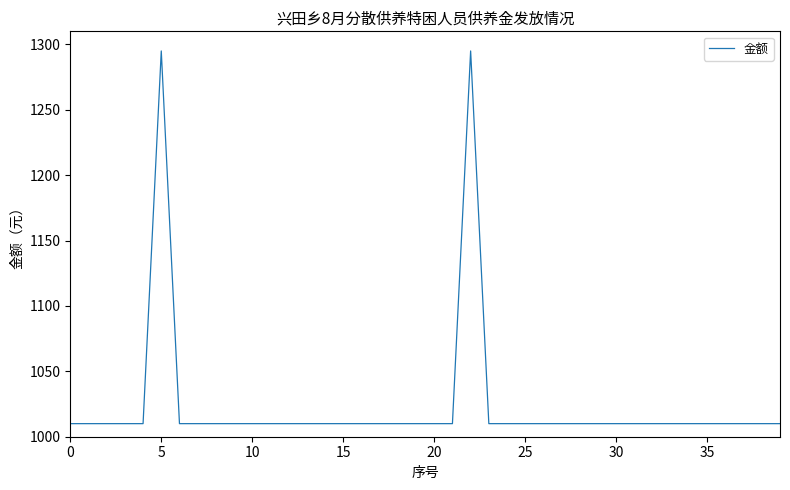

What is the greatest value displayed?

1295